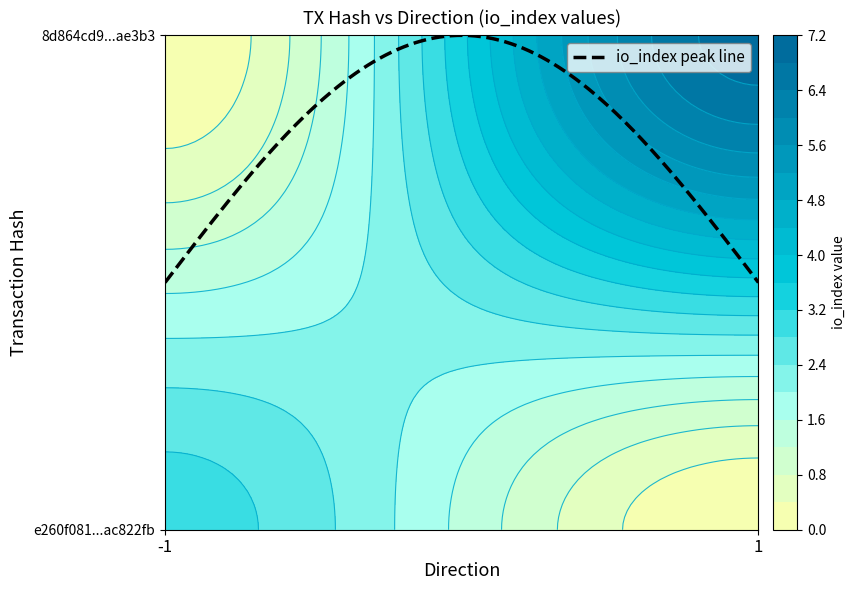

What is the difference between the 8d864cd9ff7f25538246a5227de699b644ae3b3 values at io_index and direction?

6